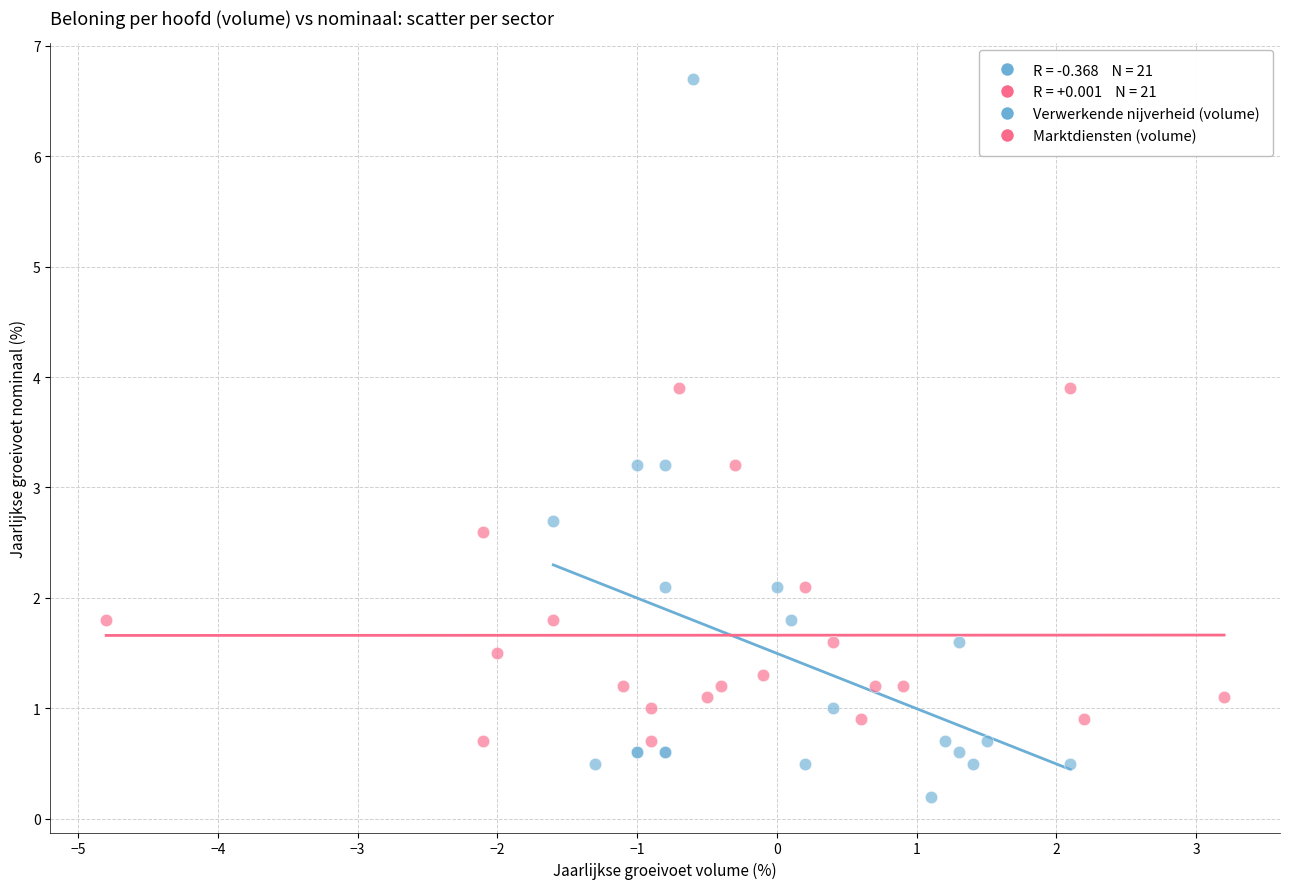

Which series has the largest Y range (max minus min)?

Verwerkende nijverheid (volume)